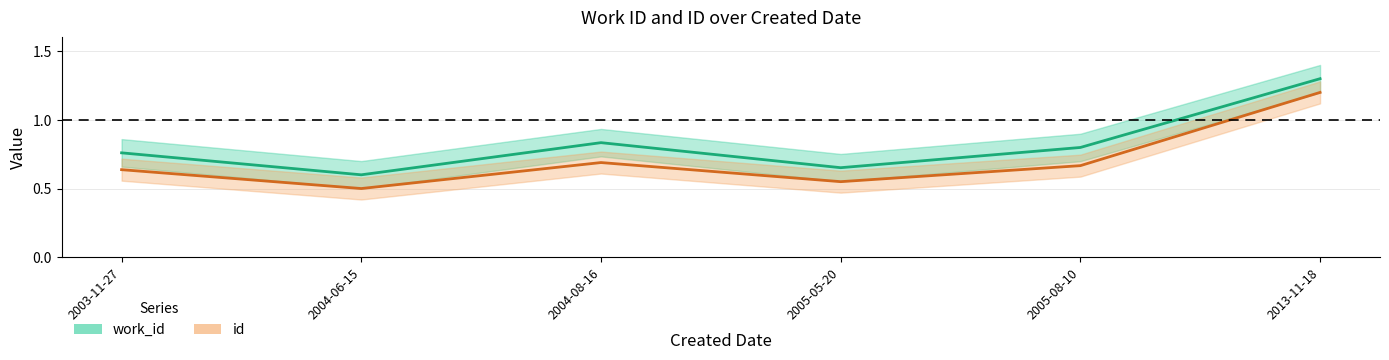

At which label does id reach its minimum?

2004-06-15